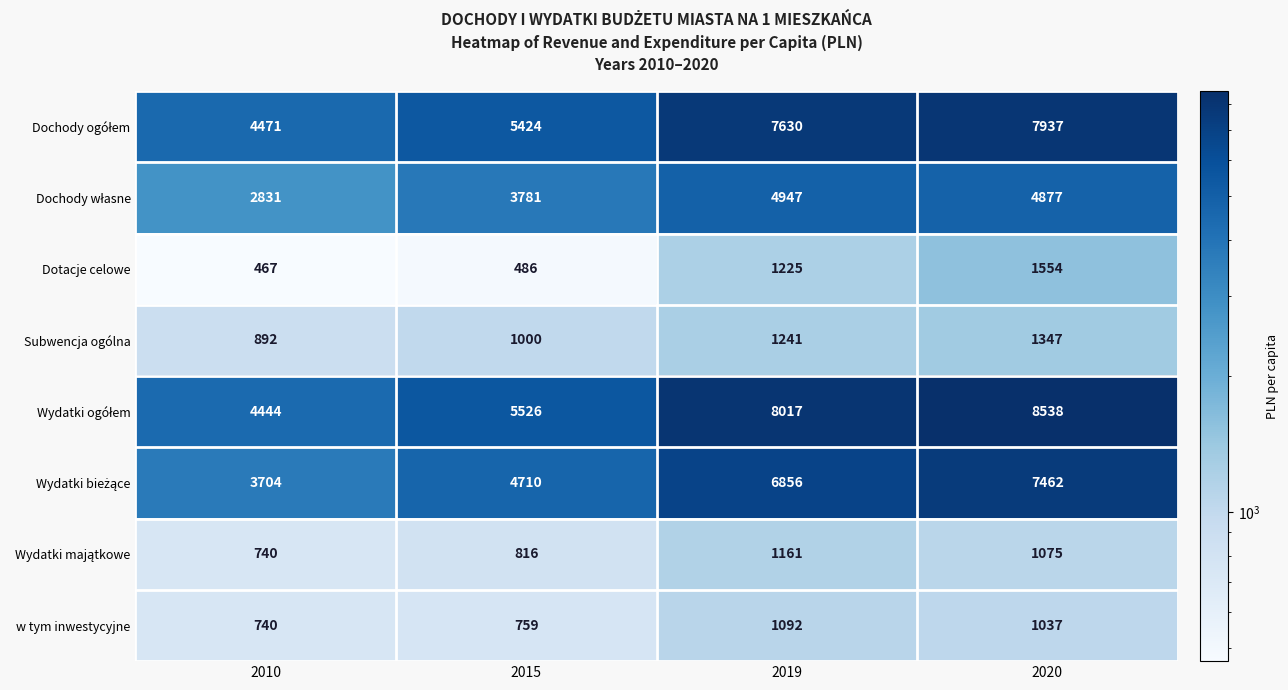

Is it true that Dotacje celowe equals 2140 at 2019?

False